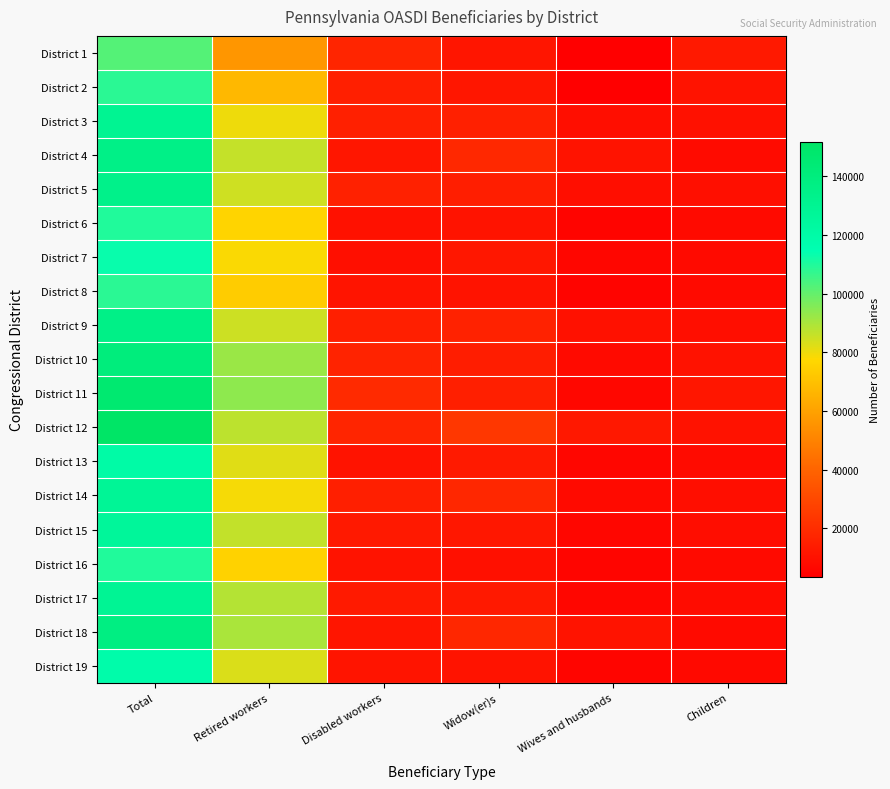

What is the total value across all series at Total?

2386460